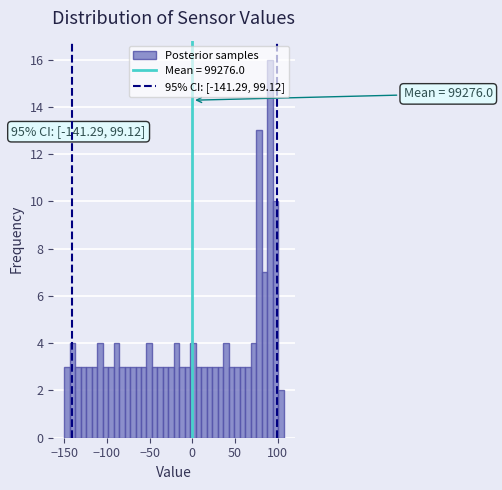

Around what value on the x-axis is the tallest bar? Give the approximate position of its centre, as read against the axis.

90